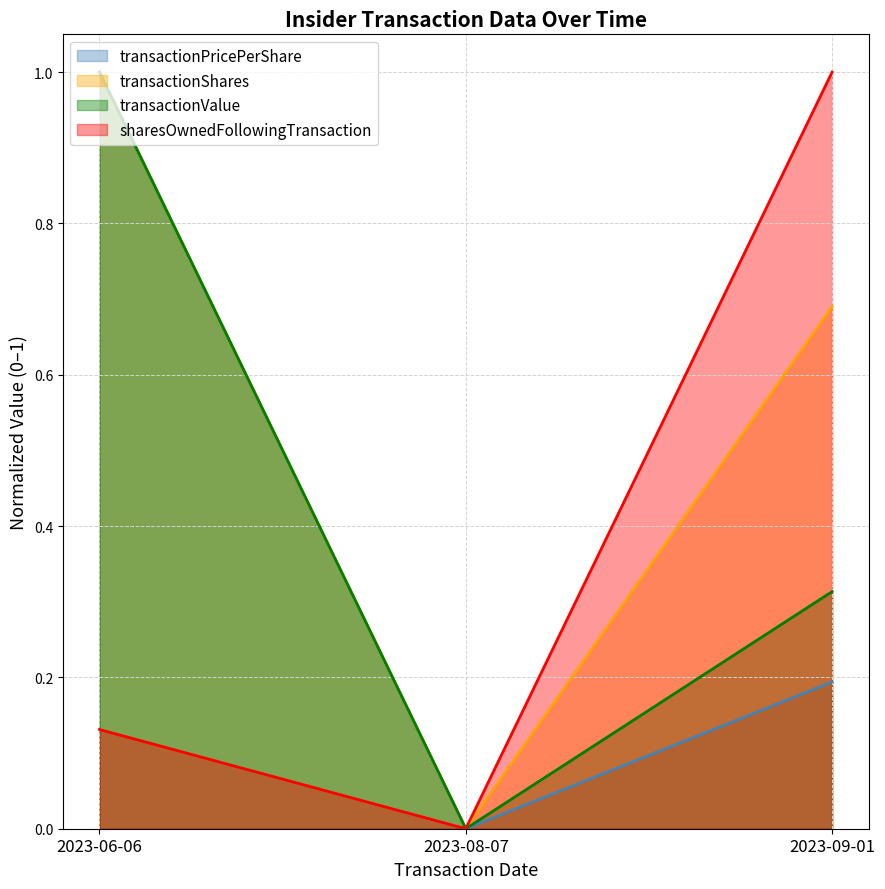

Read the transactionPricePerShare value at 2023-06-06.

1.0